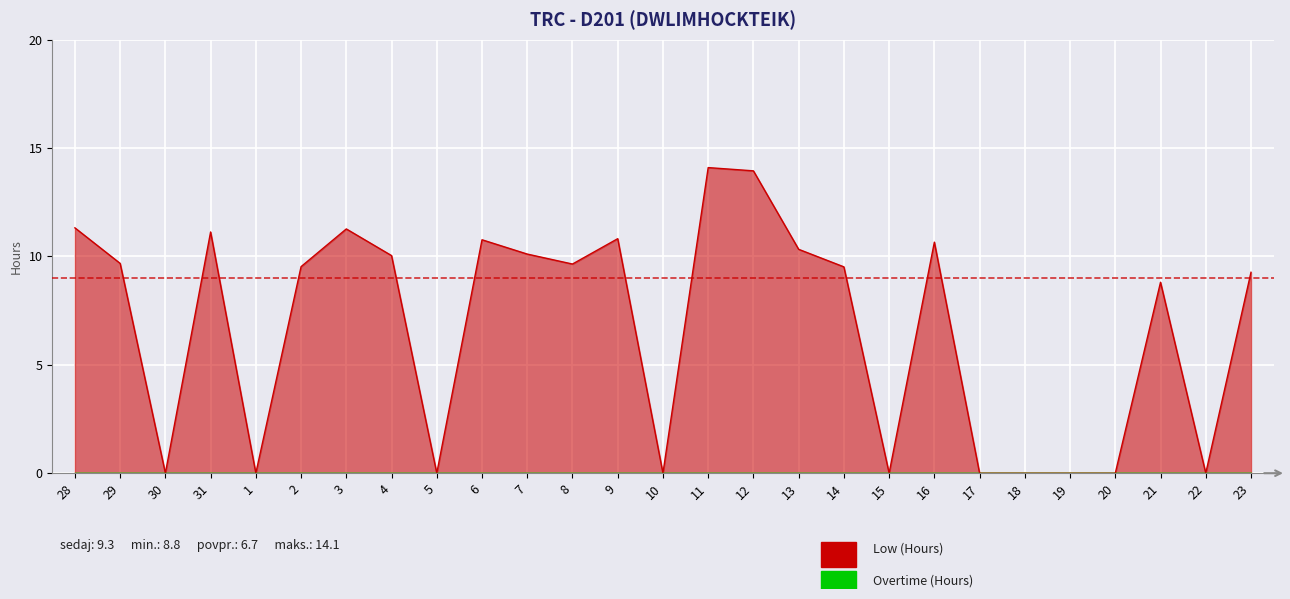

Reading left to right, list all the values displayed in this chart.

11.3	9.7	0.0	11.1	0.0	9.5	11.3	10.0	0.0	10.8	10.1	9.7	10.8	0.0	14.1	13.9	10.3	9.5	0.0	10.7	0.0	0.0	0.0	0.0	8.8	0.0	9.3